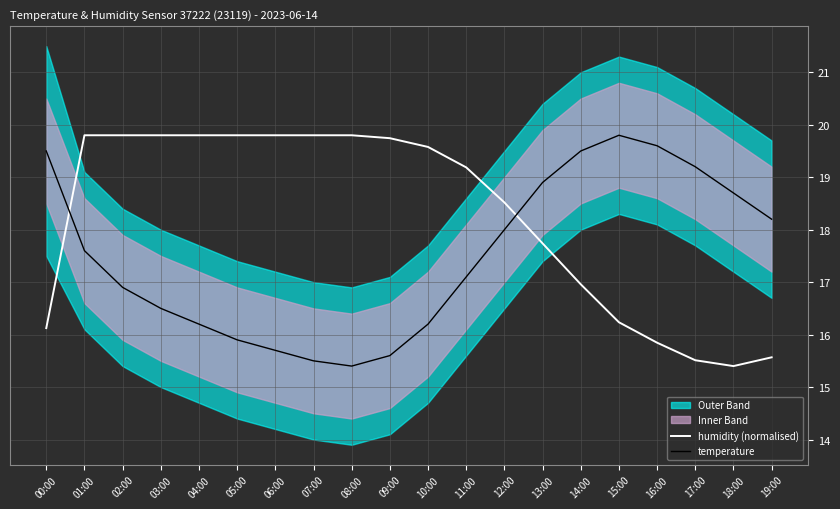

The value of humidity (normalised) at 15:00 is 28.6. True or false?

False